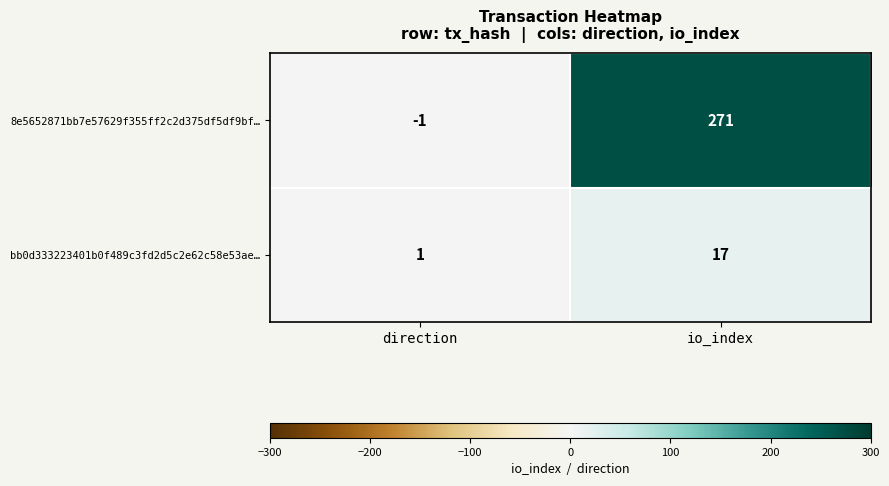

Which label corresponds to the smallest value in the chart?

direction